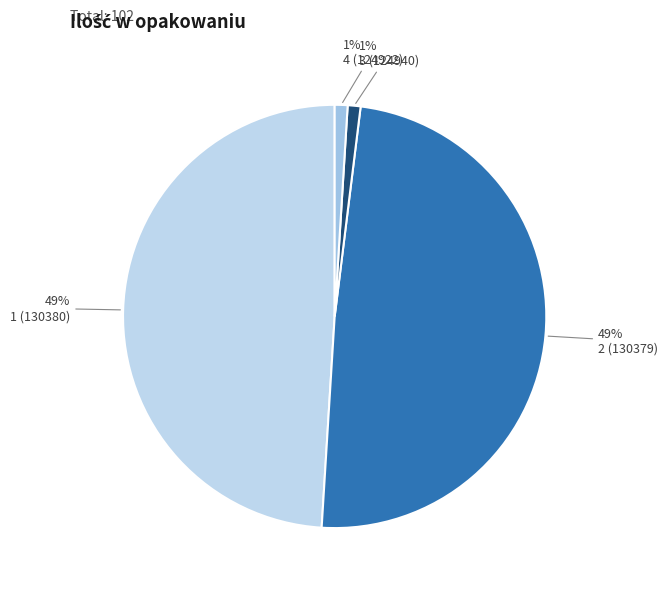

Do 2 (130379) and 1 (130380) together represent more than half of the pie?

Yes